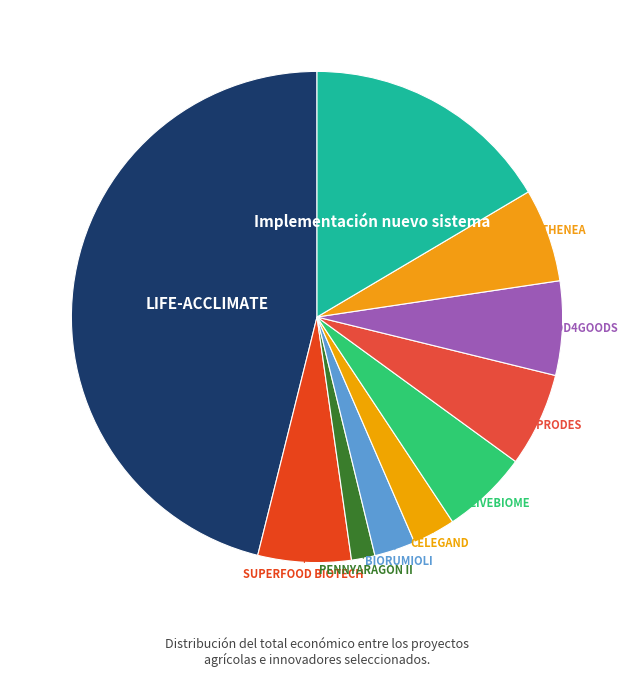

How many segments does this pie chart have?

10